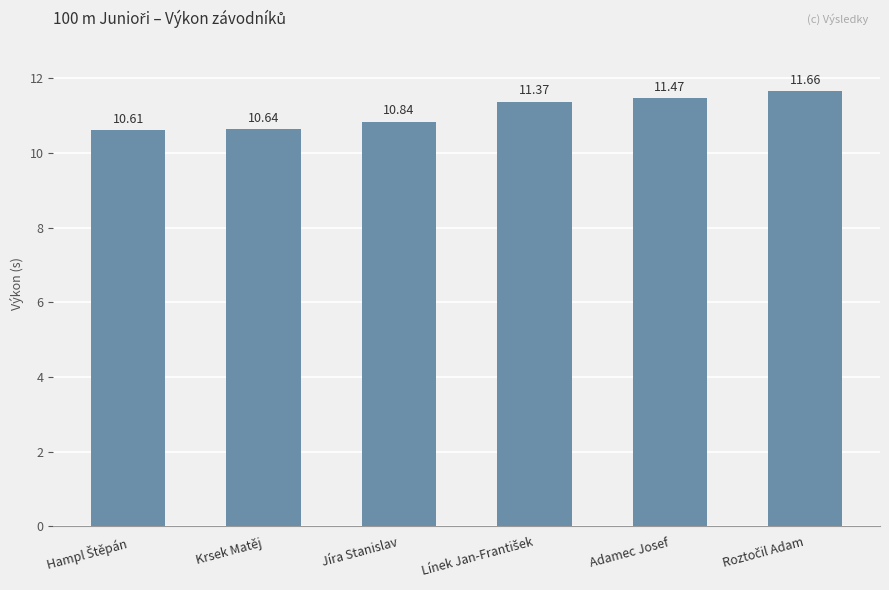

At which label is the value closest to 11?

Jíra Stanislav